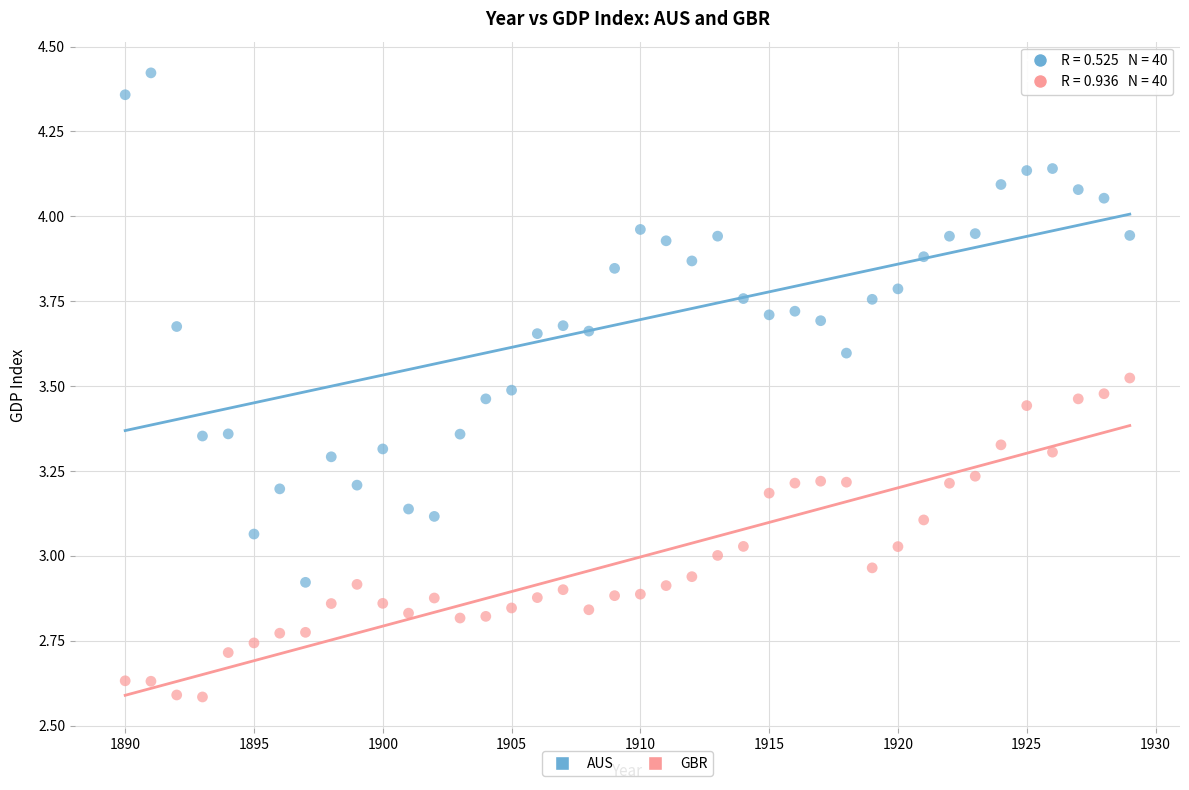

Across all data points, what is the range of Y values (max minus min)?

1.8